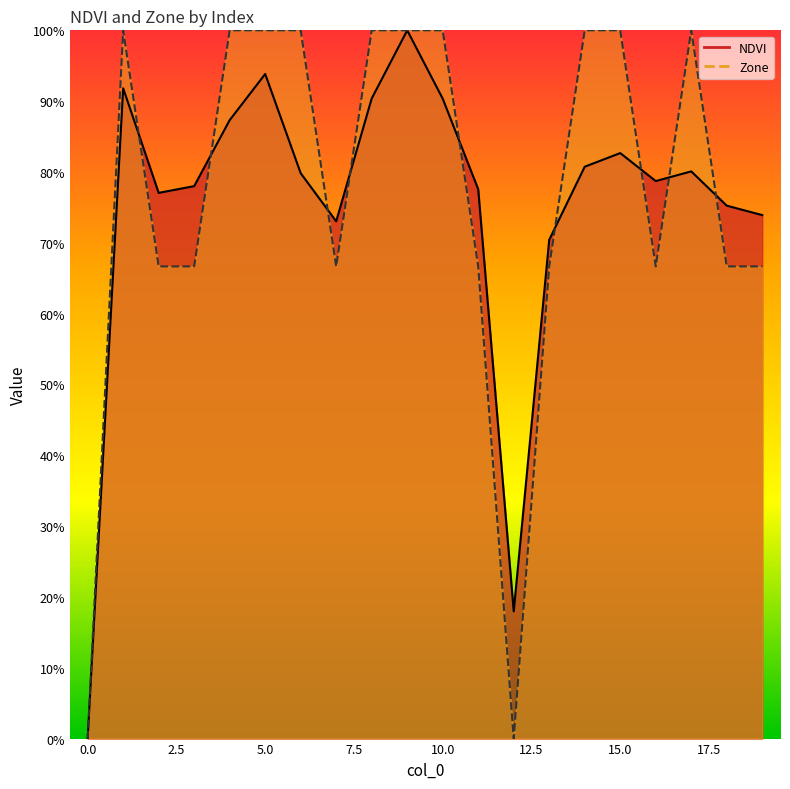

Is it true that NDVI equals 0.0 at 0?

True